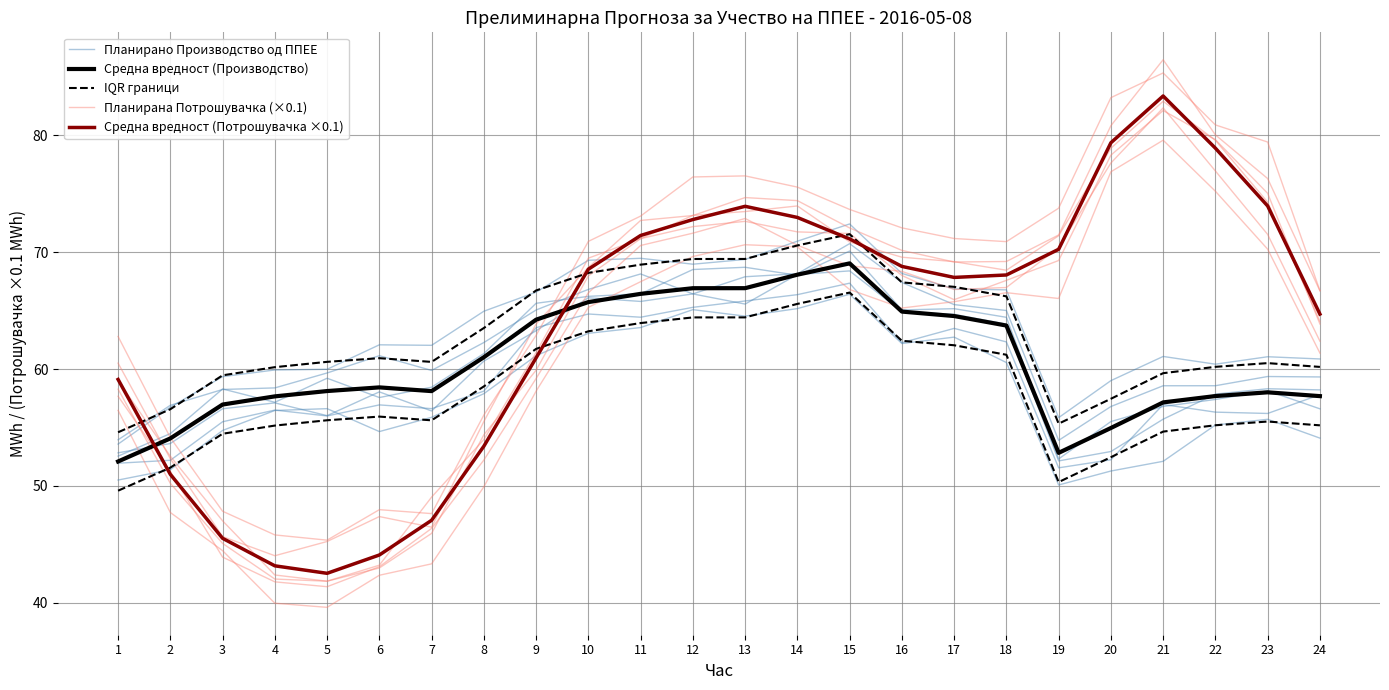

Where is IQR граници nearest to the value 63?

8